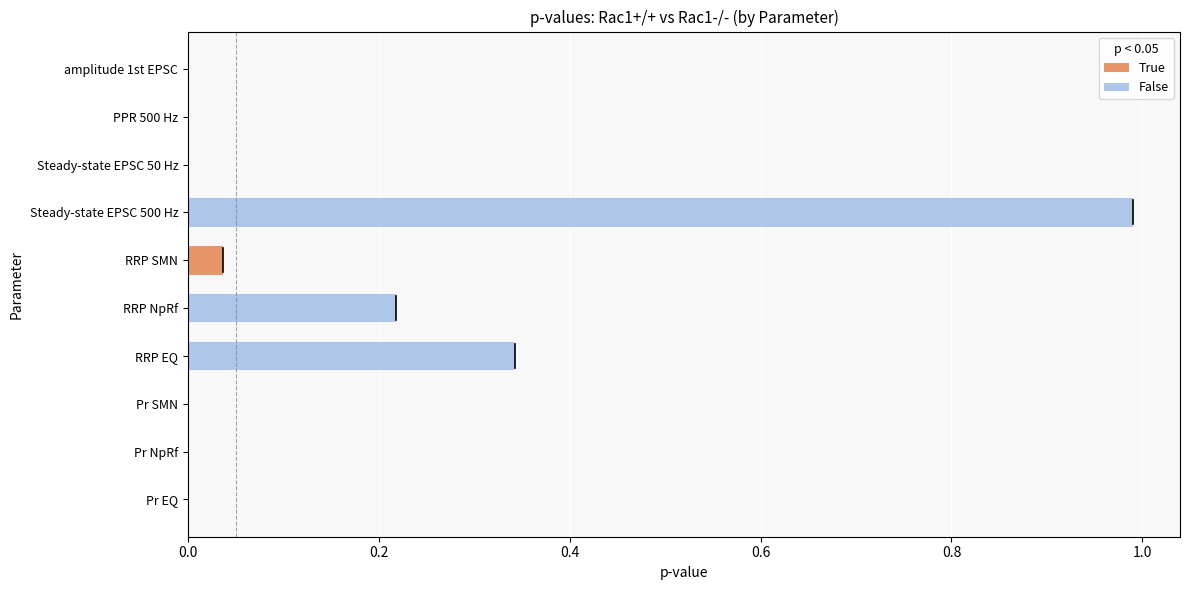

What is the sum of the values at PPR 500 Hz and RRP NpRf?

0.2